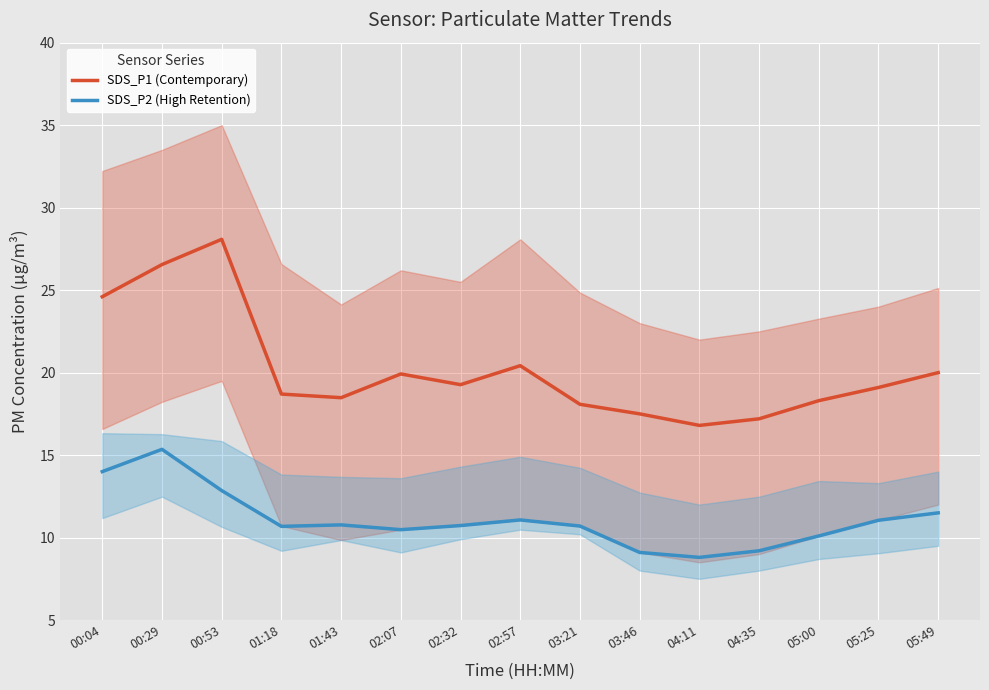

How many interior local valleys does the SDS_P1 (Contemporary) series have?

3